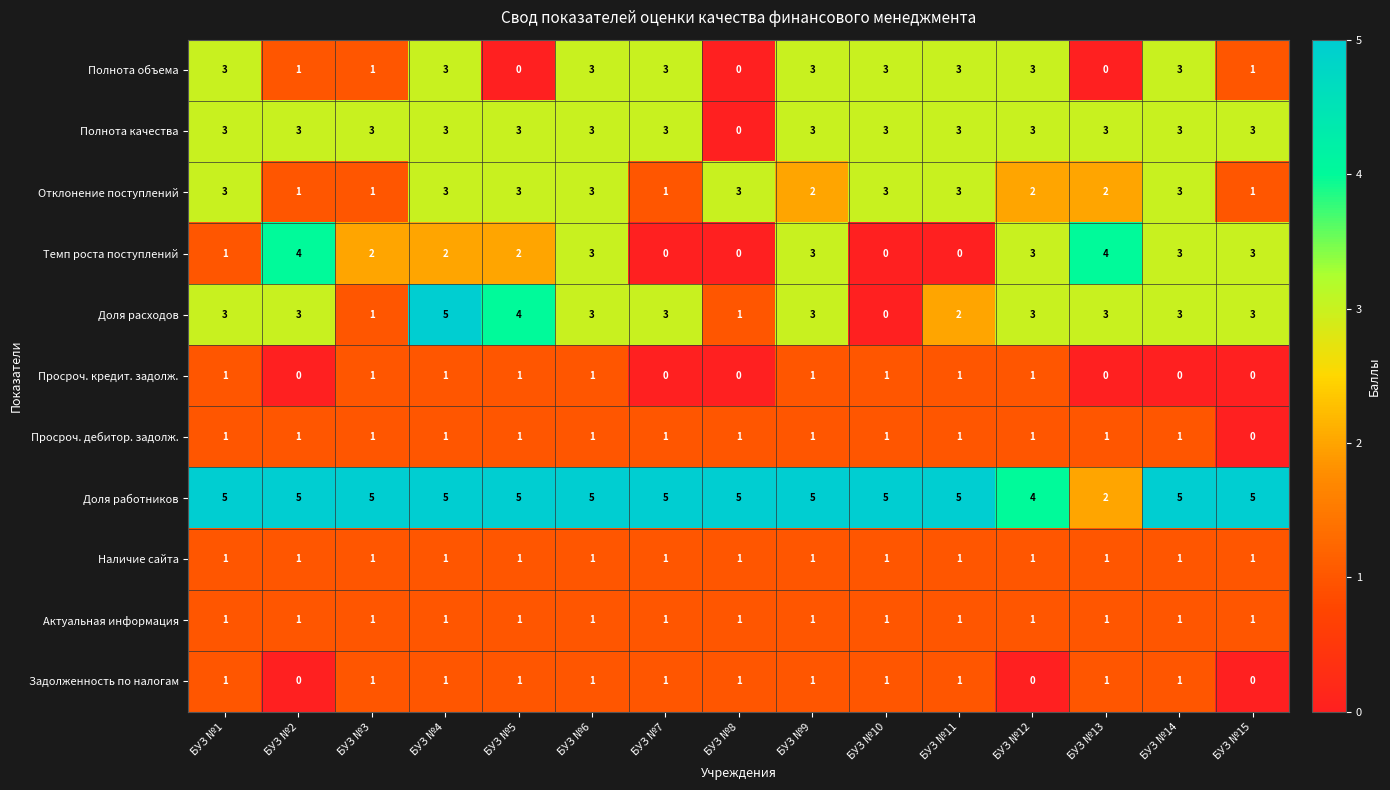

Which series has the largest total across all categories?

Доля работников